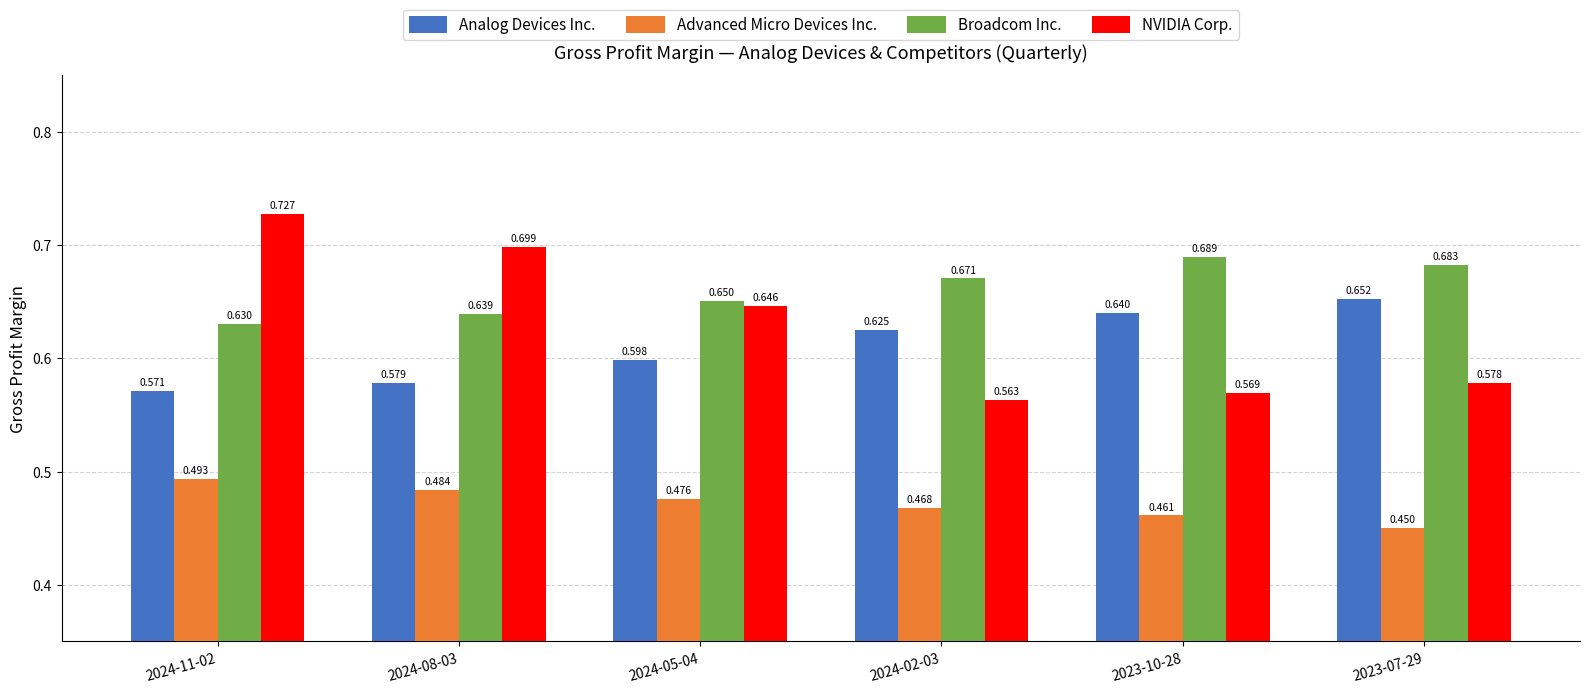

What is the label of the 3rd bar from the left?

2024-05-04